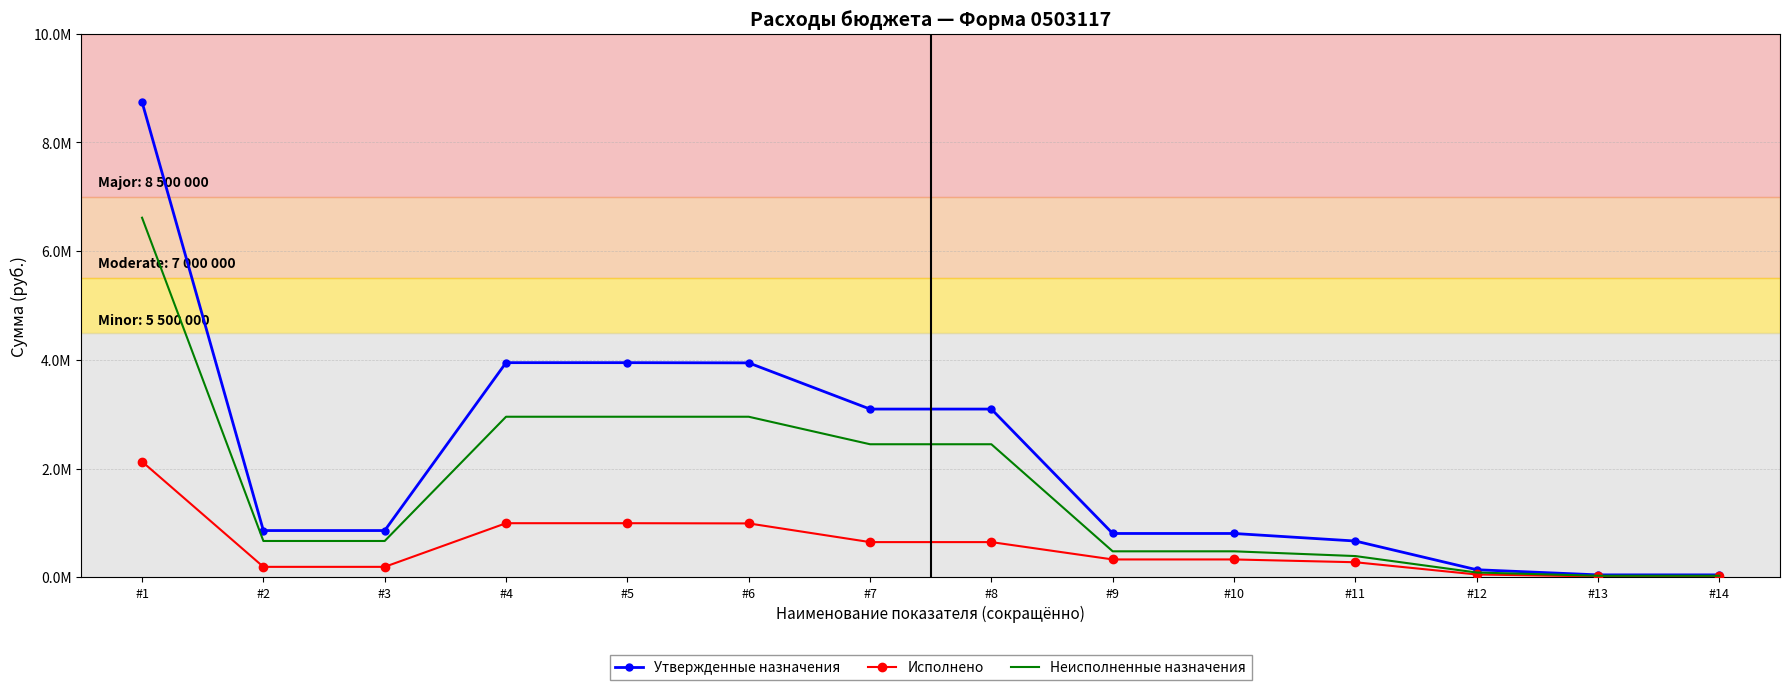

Reading left to right, extract all data points from this chart.

Утвержденные назначения: #1=8743020.0	#2=859700.0	#3=859700.0	#4=3948300.0	#5=3948300.0	#6=3944500.0	#7=3094500.0	#8=3094500.0	#9=805800.0	#10=805800.0	#11=666955.6	#12=138844.4	#13=44200.0	#14=44200.0
Исполнено: #1=2128187.6	#2=191834.2	#3=191834.2	#4=994869.7	#5=994869.7	#6=991069.7	#7=647117.9	#8=647117.9	#9=328111.4	#10=328111.4	#11=276606.2	#12=51505.2	#13=15840.5	#14=15840.5
Неисполненные назначения: #1=6614832.4	#2=667865.8	#3=667865.8	#4=2953430.3	#5=2953430.3	#6=2953430.3	#7=2447382.1	#8=2447382.1	#9=477688.6	#10=477688.6	#11=390349.4	#12=87339.2	#13=28359.5	#14=28359.5